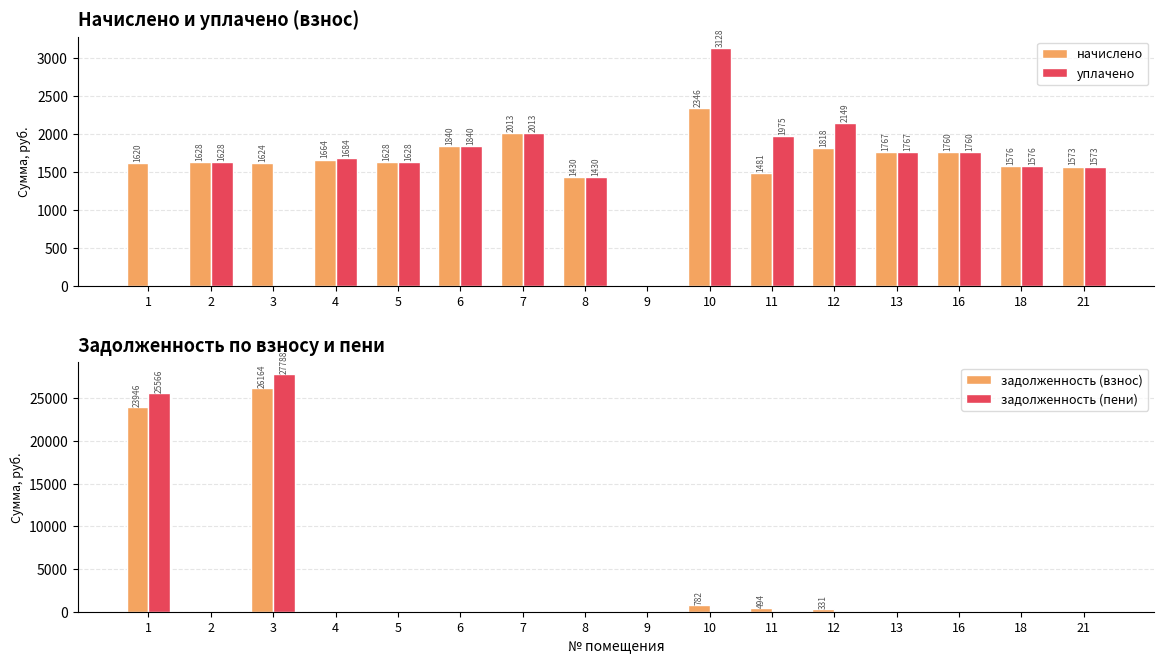

At which category is the sum across all series the highest?

3